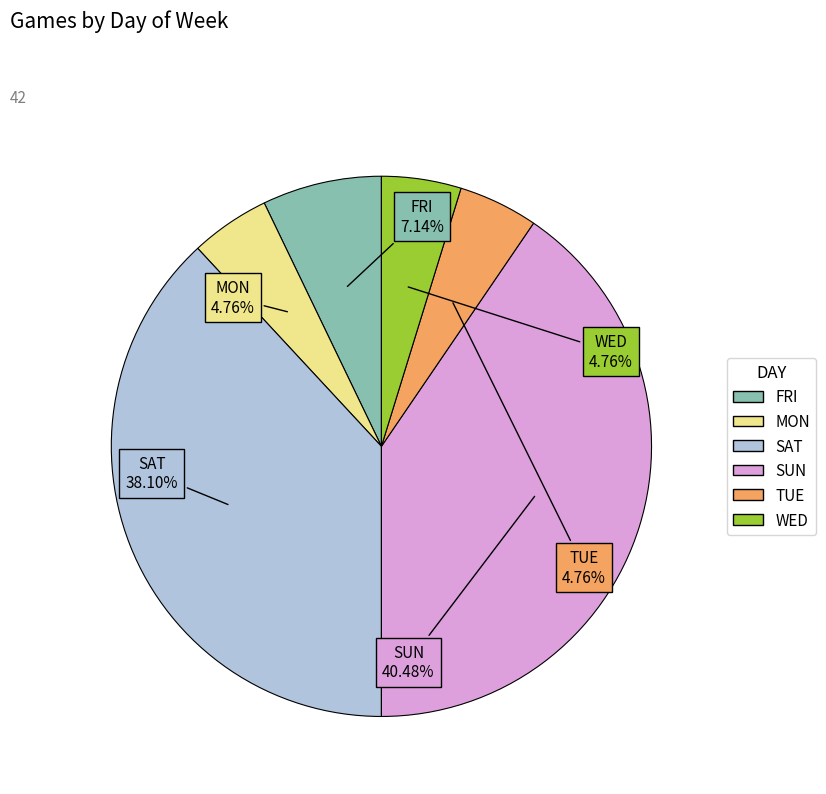

Is there a majority slice in this chart?

No